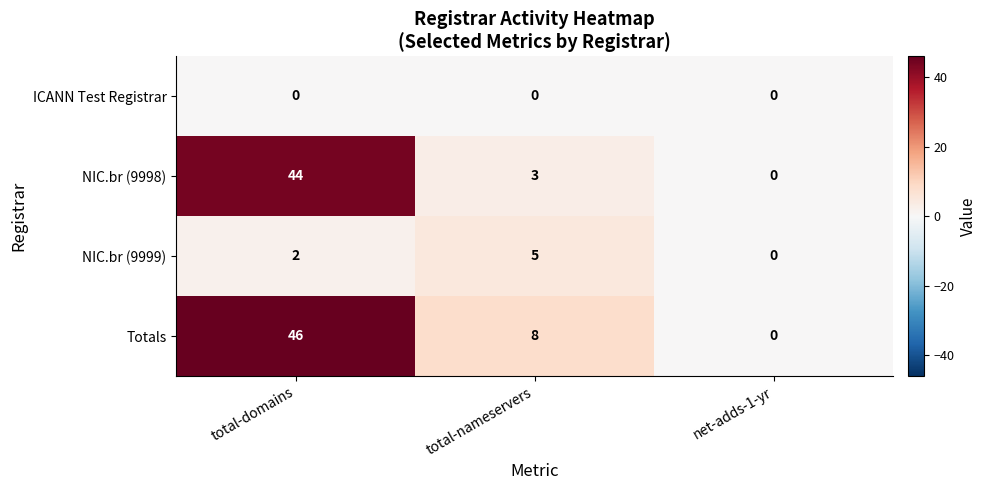

True or false: Totals has a value of -16 at net-adds-1-yr.

False